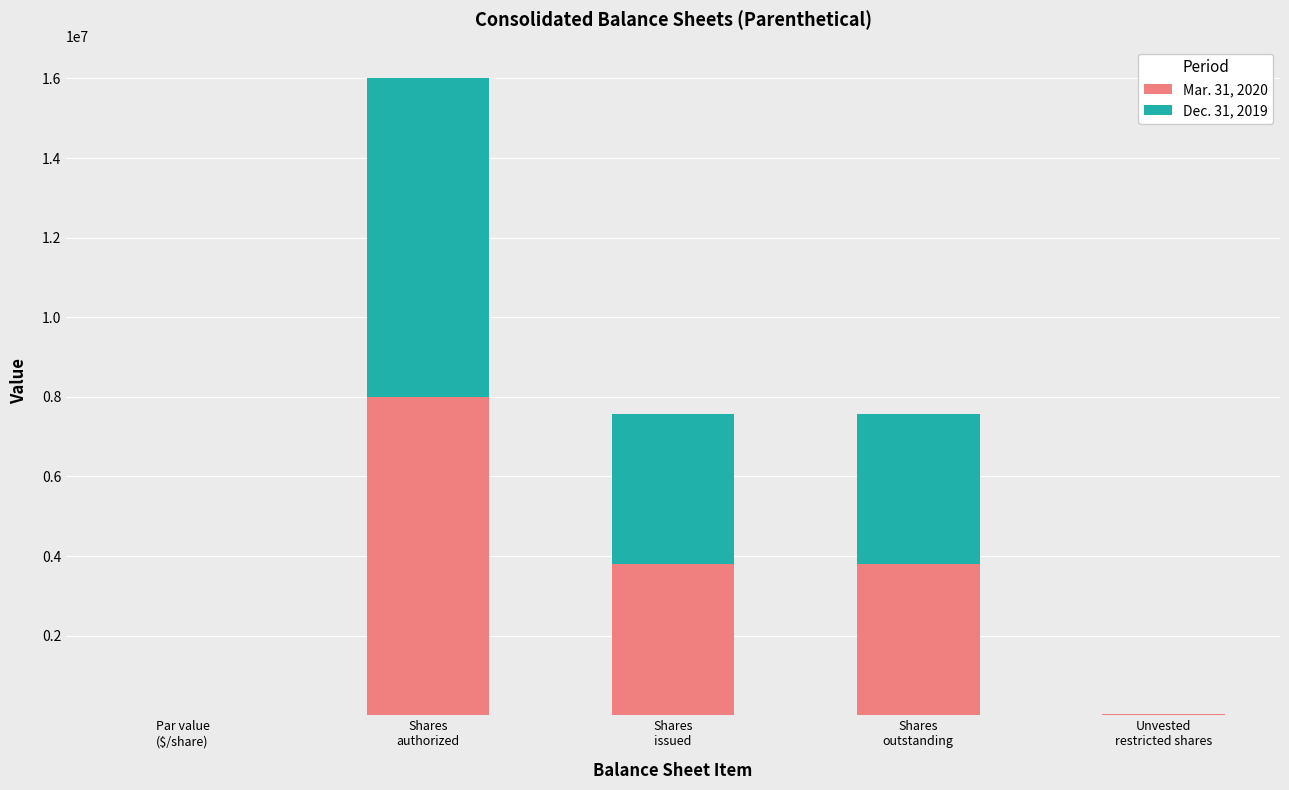

Does the chart contain stacked bars?

Yes